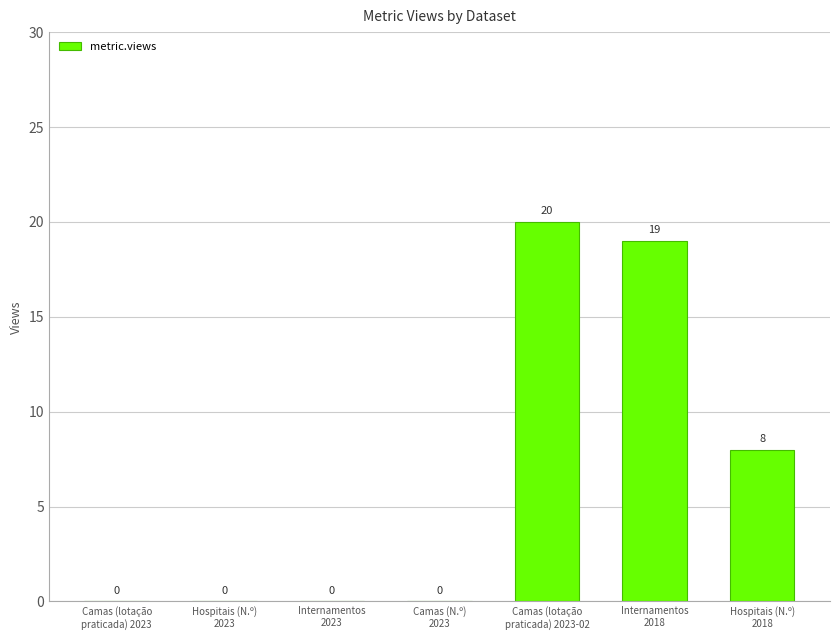

What is the change in value from Hospitais (N.º)
2023 to Camas (lotação
praticada) 2023-02?

+20